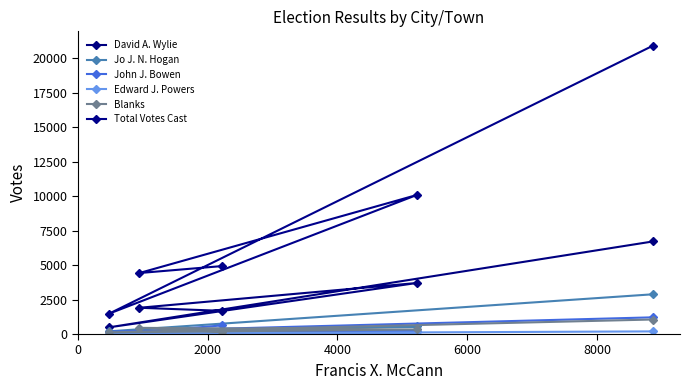

How many lines are shown in the chart?

6